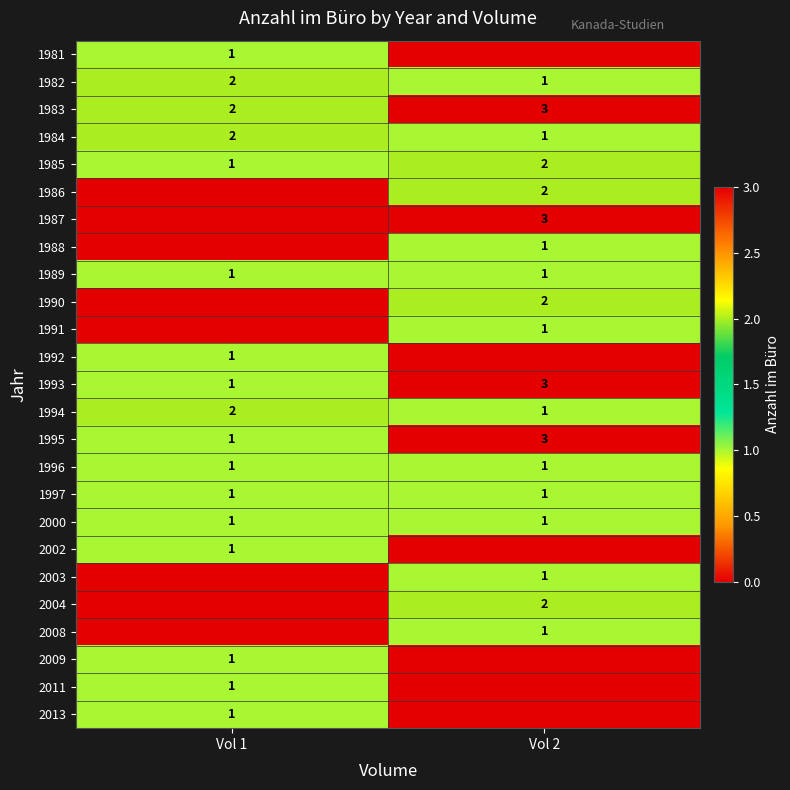

True or false: 1984 has a value of 2 at Vol 1.

True